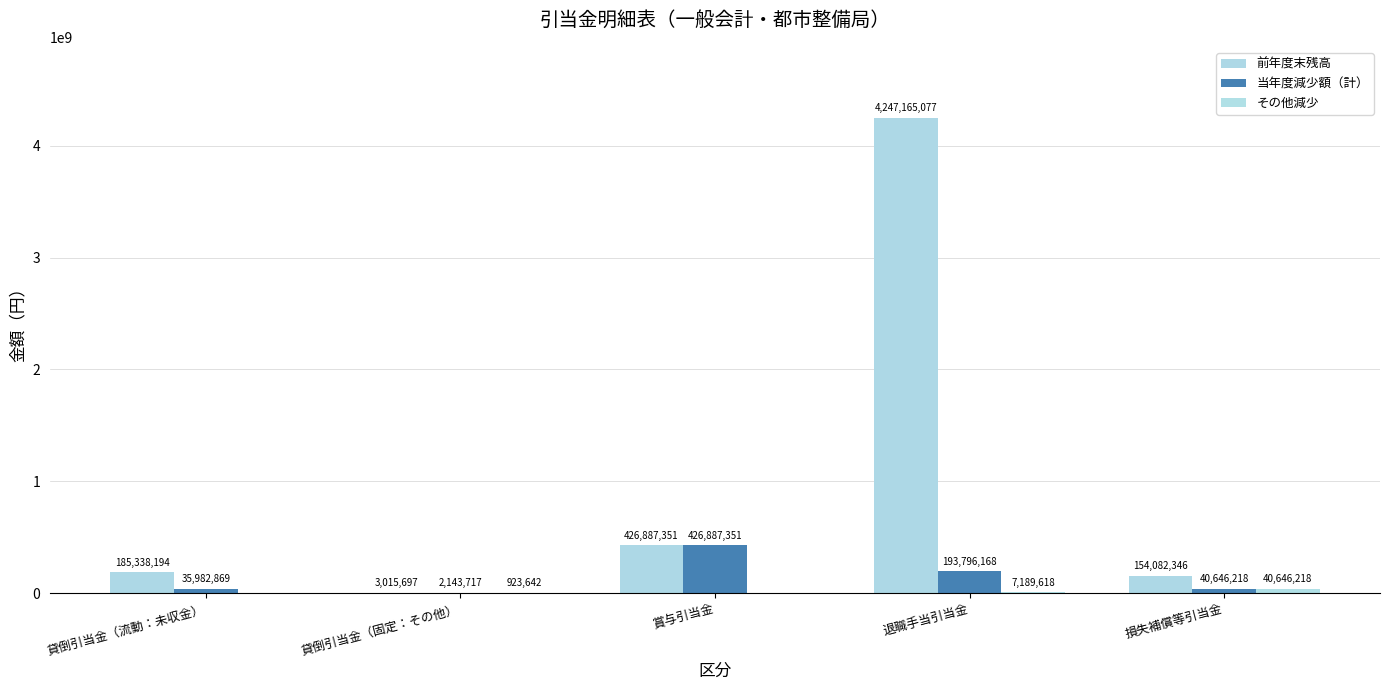

Which series has the widest spread of values?

前年度末残高